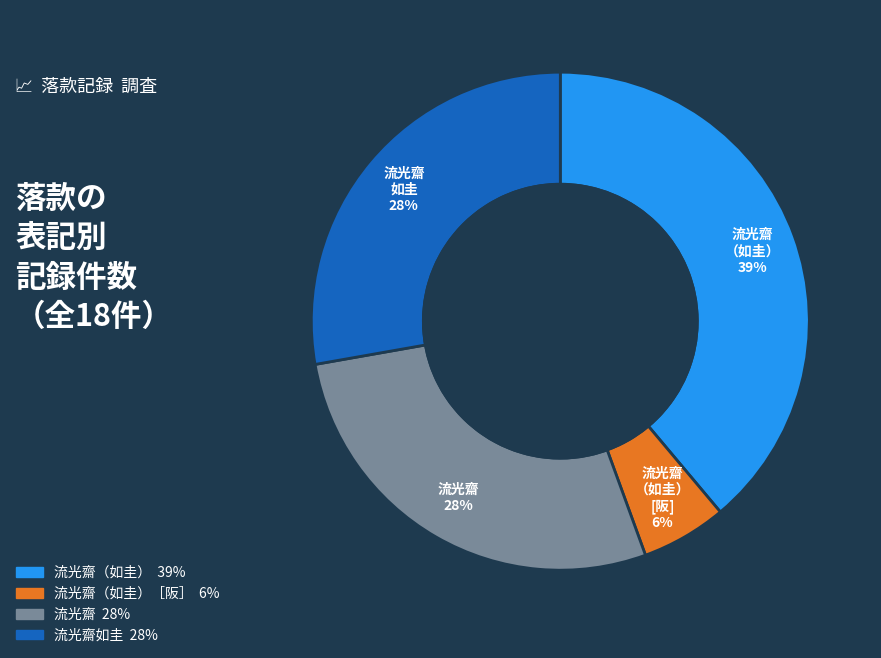

What percentage is the 流光齋 28% slice, to the nearest percent?

28%